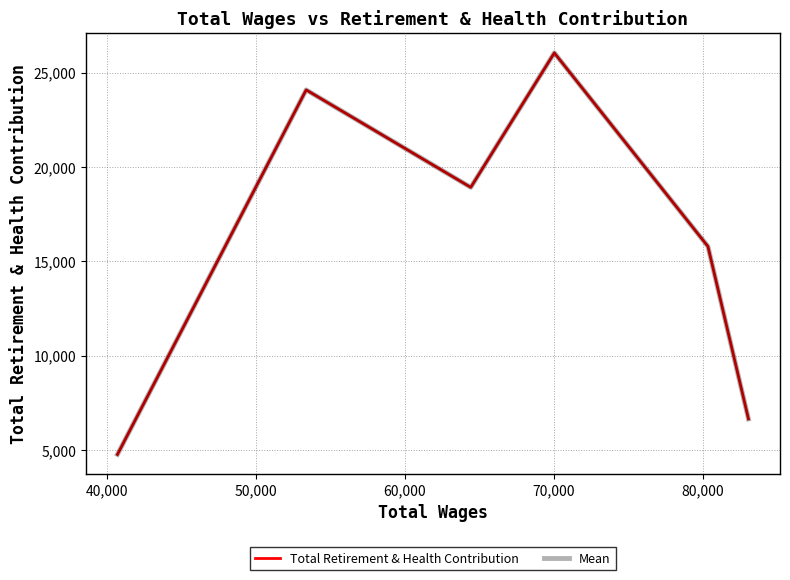

Which series has the largest total across all categories?

Total Retirement & Health Contribution